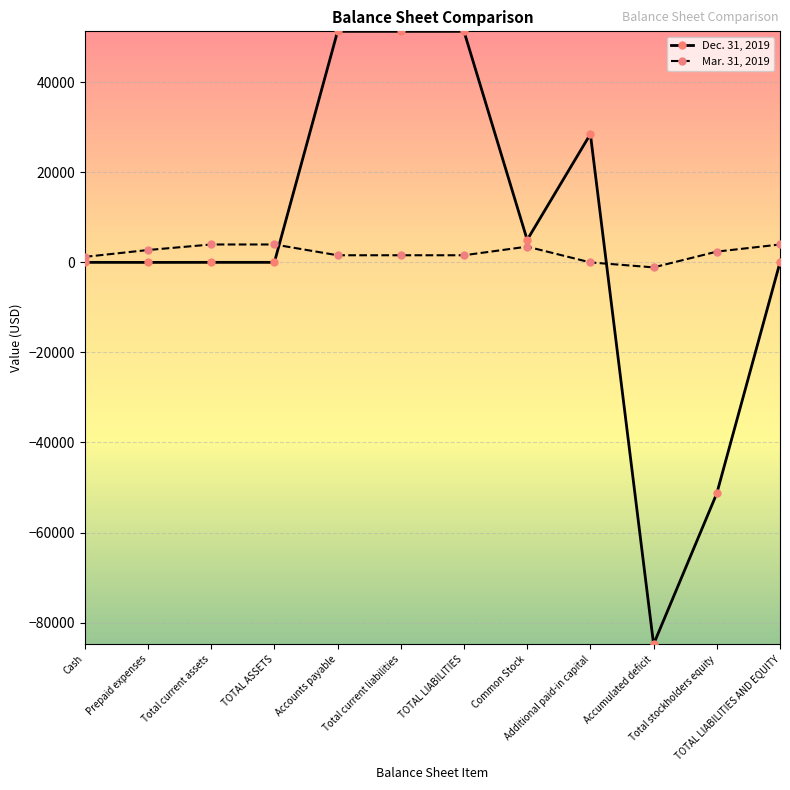

List the series in order of their overall mean, lowest first.

Mar. 31, 2019, Dec. 31, 2019